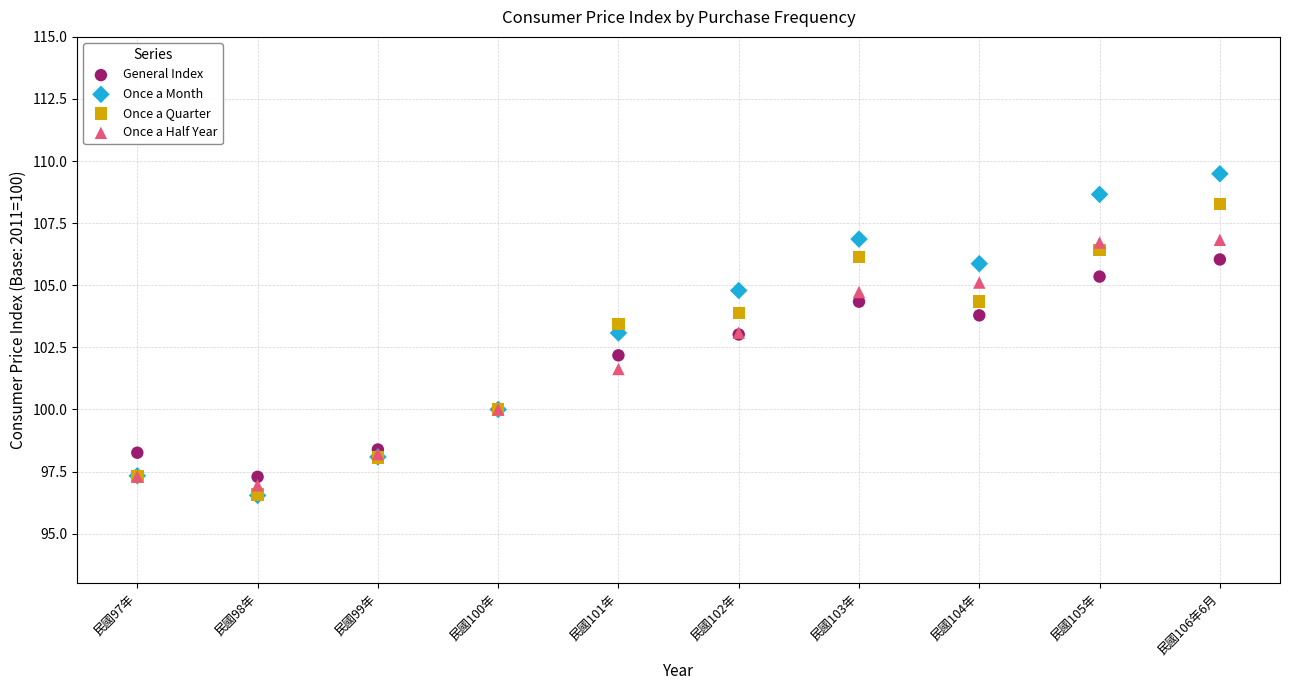

In the Once a Half Year series, what Y value is closest to 101?

101.6